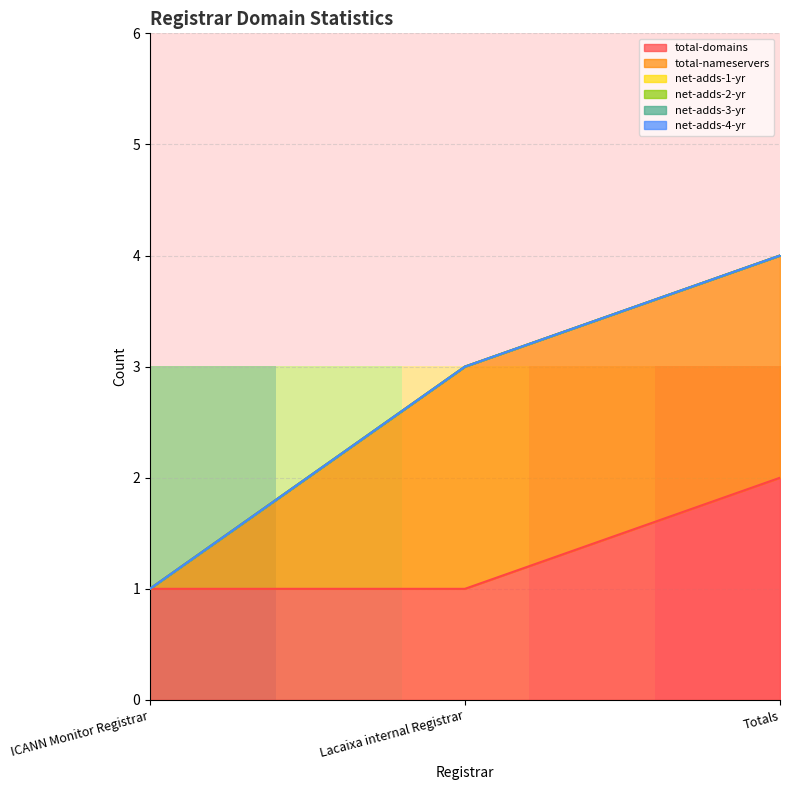

Which has a higher value, Lacaixa internal Registrar or ICANN Monitor Registrar?

Lacaixa internal Registrar